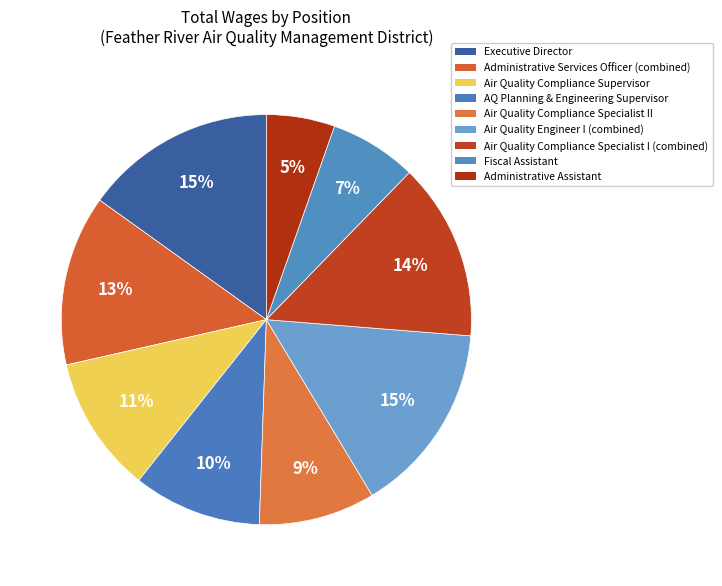

Count the number of slices in the pie.

9